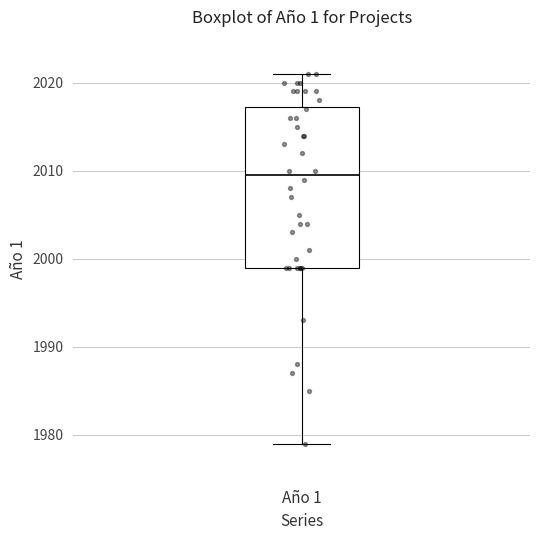

Transcribe this box plot: give where the median line is, the range the box spans, and where the two whiskers end, as read against the y-axis. The values are not printed on the chart, so give them approximately, as read against the axis.

median 2010, box 1999 to 2017, whiskers 1979 to 2021